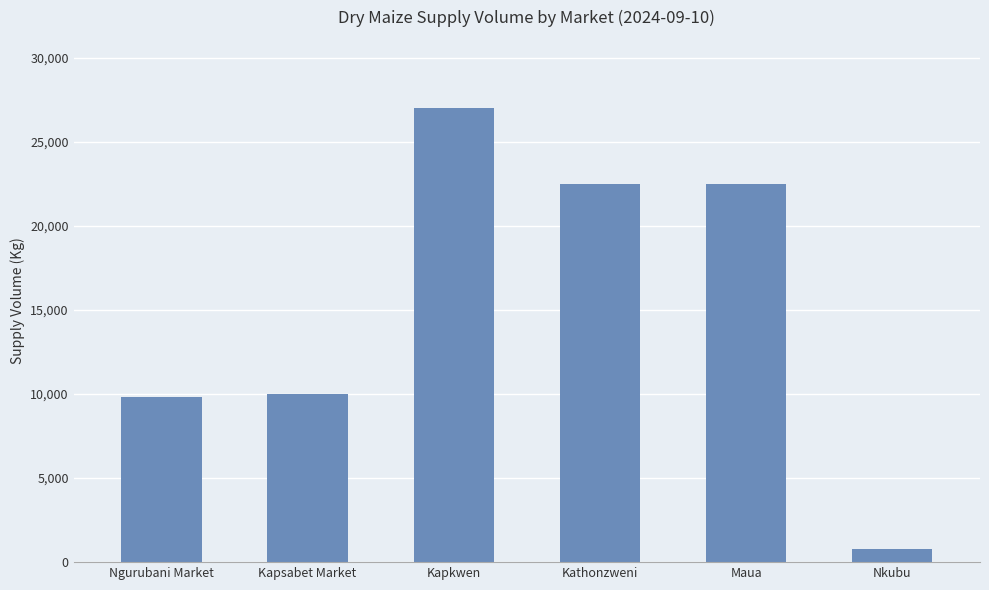

What is the greatest value displayed?

27000